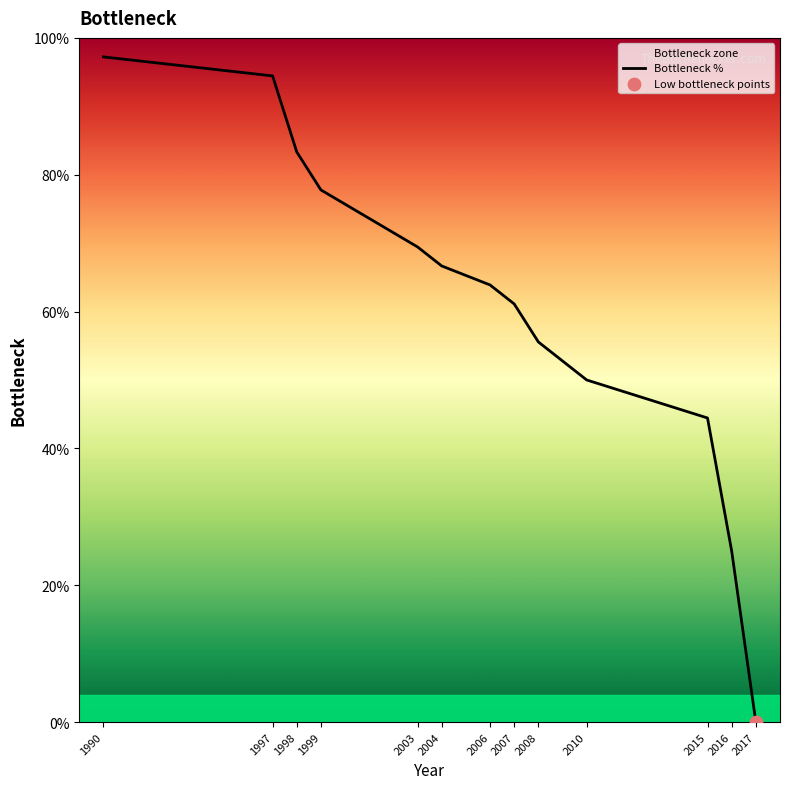

Approximately how many times larger is the value at 2015 compared to 2003?

0.6